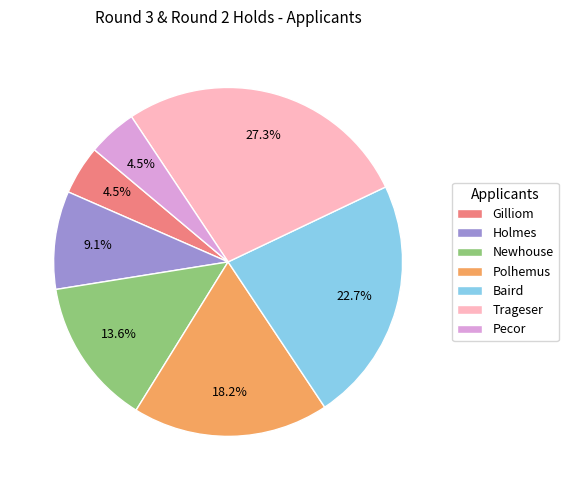

Which category has the biggest portion of the pie?

Trageser